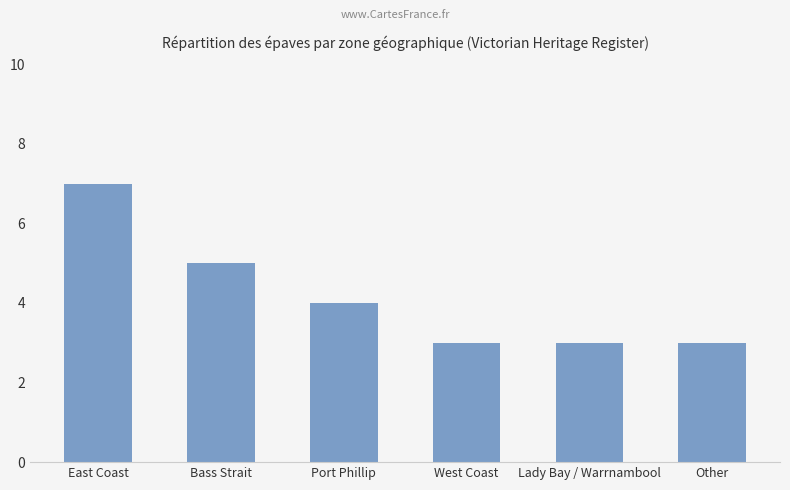

What is the average value?

4